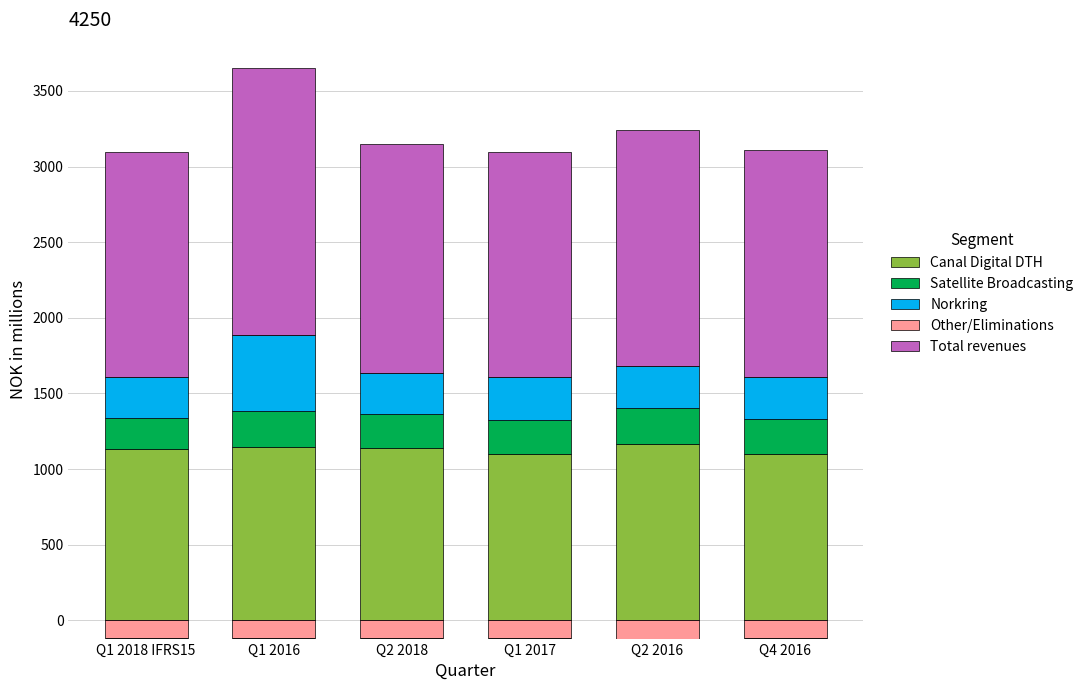

At which label does Satellite Broadcasting first exceed 234?

Q1 2016